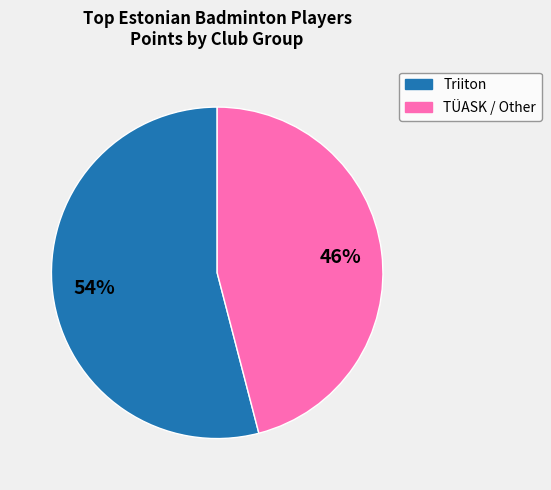

Approximately how many times larger is the value at TÜASK / Other compared to Triiton?

0.9